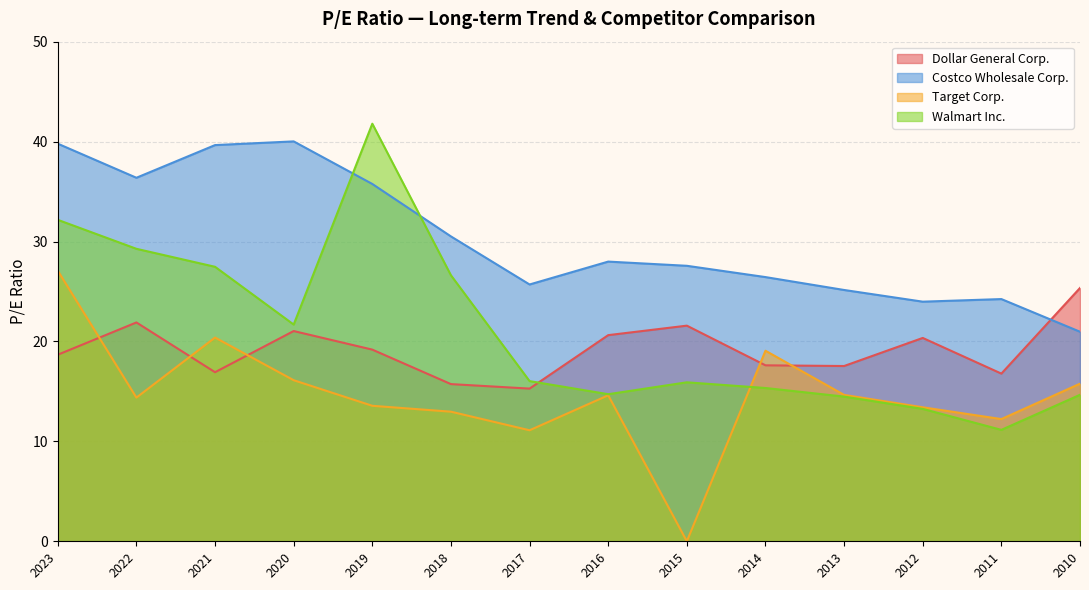

Is it true that Dollar General Corp. equals 37.0 at 2022?

False